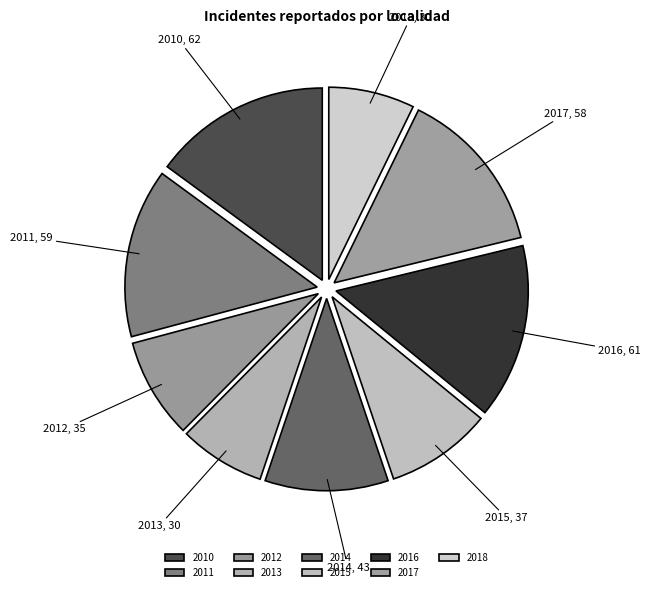

Which has a higher value, 2016 or 2014?

2016